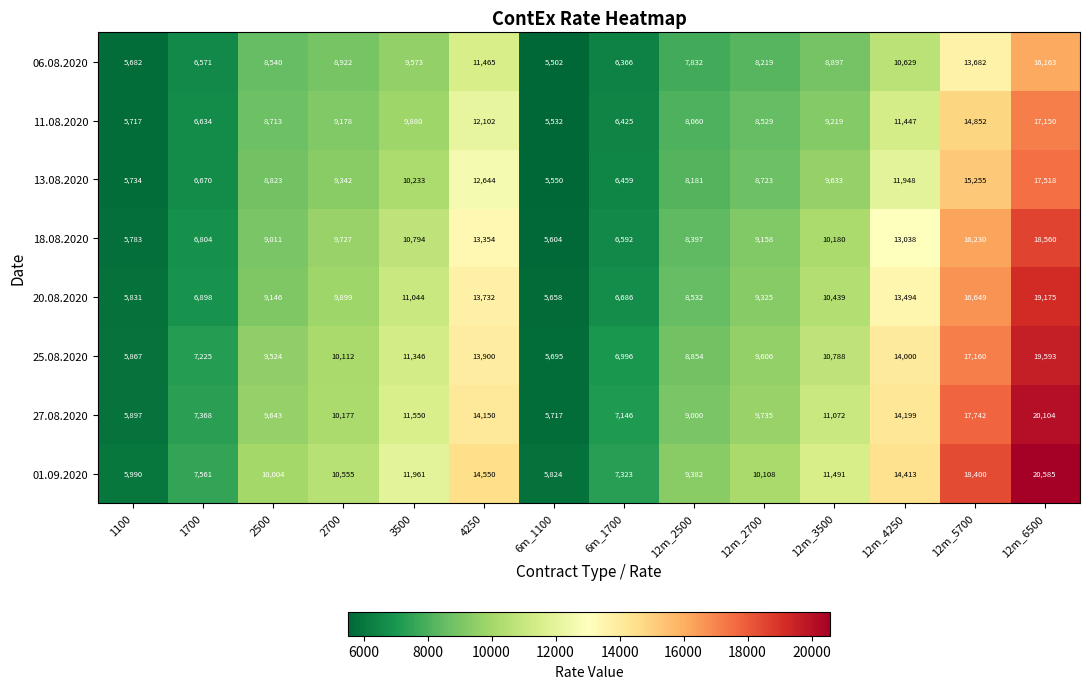

Rank the series at 2700 from lowest to highest value.

06.08.2020, 11.08.2020, 13.08.2020, 18.08.2020, 20.08.2020, 25.08.2020, 27.08.2020, 01.09.2020